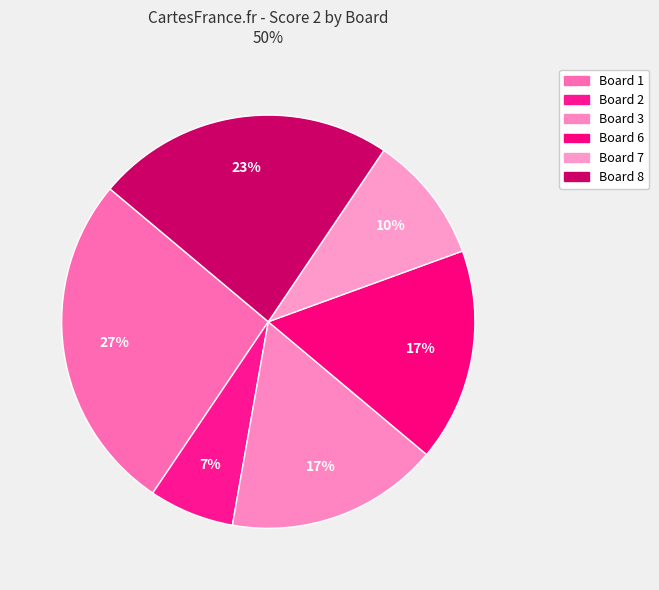

How many slices are in this pie chart?

6